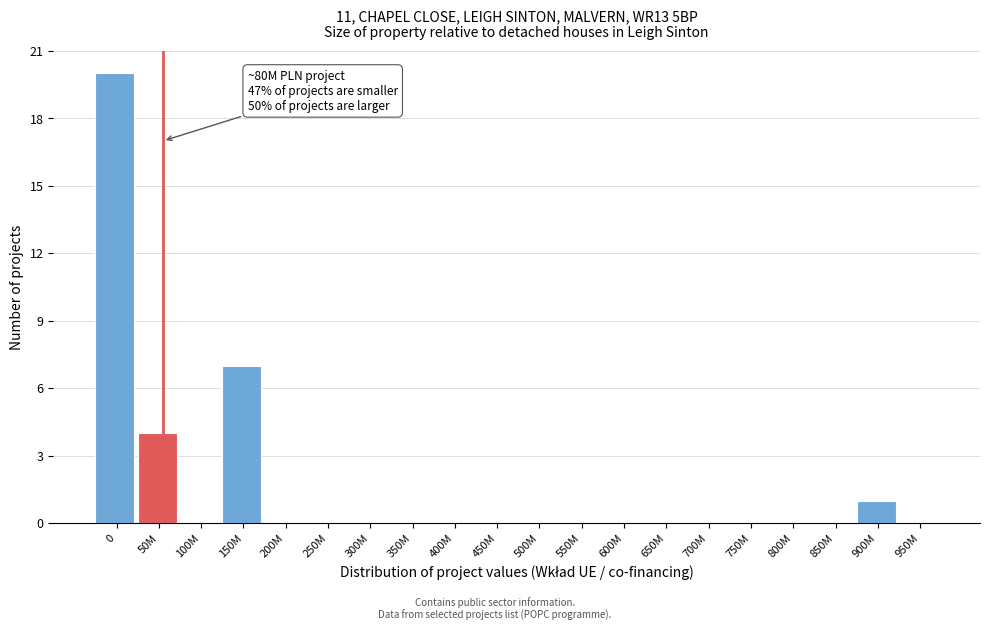

Reading right to left, extract all data points from this chart.

950M=0	900M=1	850M=0	800M=0	750M=0	700M=0	650M=0	600M=0	550M=0	500M=0	450M=0	400M=0	350M=0	300M=0	250M=0	200M=0	150M=7	100M=0	50M=4	0=20